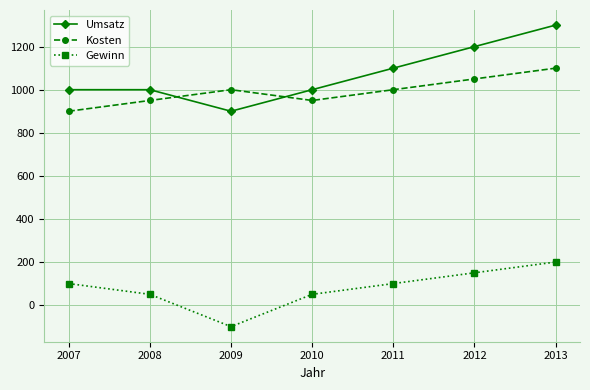

What is the difference between the maximum and minimum values in the Kosten series?

200